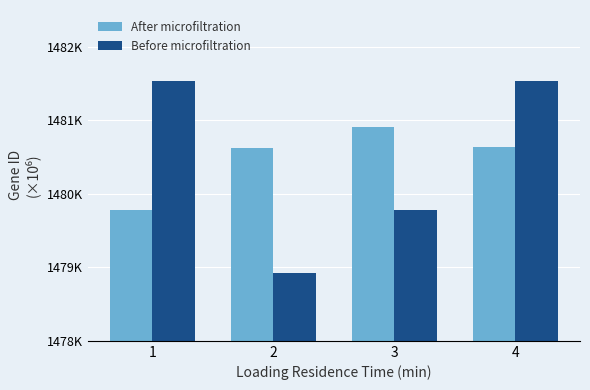

What are all the series names shown in the legend?

After microfiltration, Before microfiltration